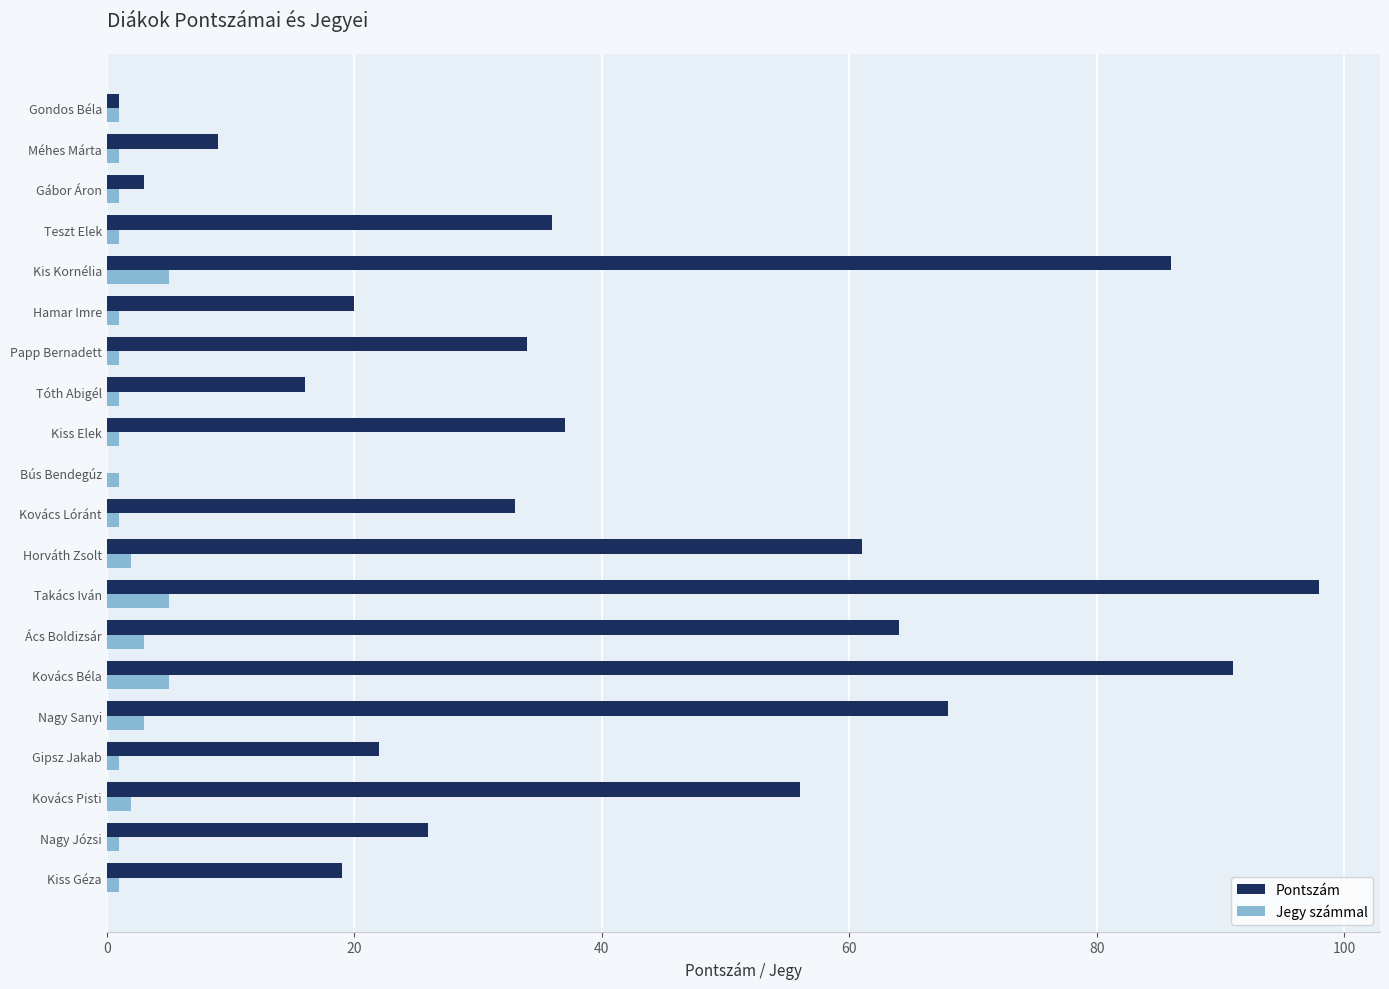

What is the sum of all Pontszám values?

780